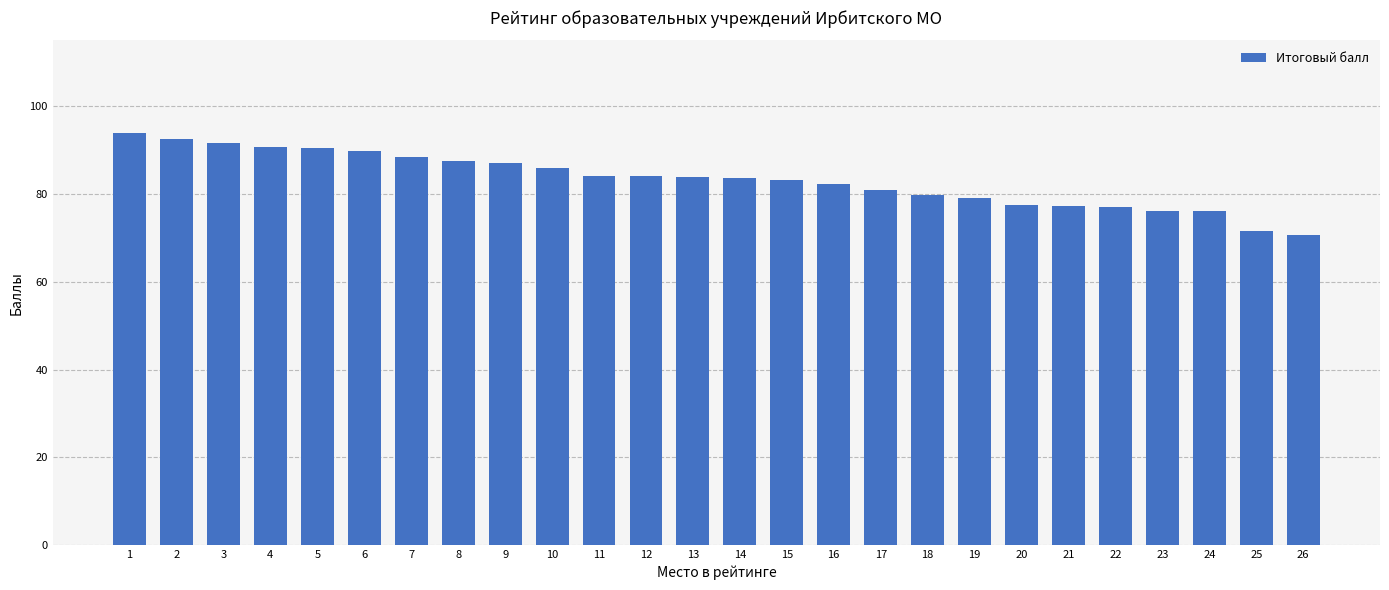

What is the difference between the second highest and second lowest values?

21.0